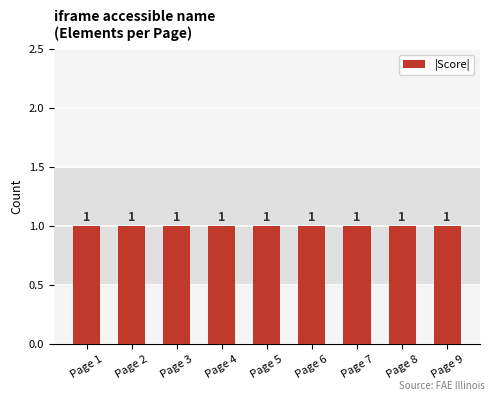

Which category has the lowest value across all series?

Page 9